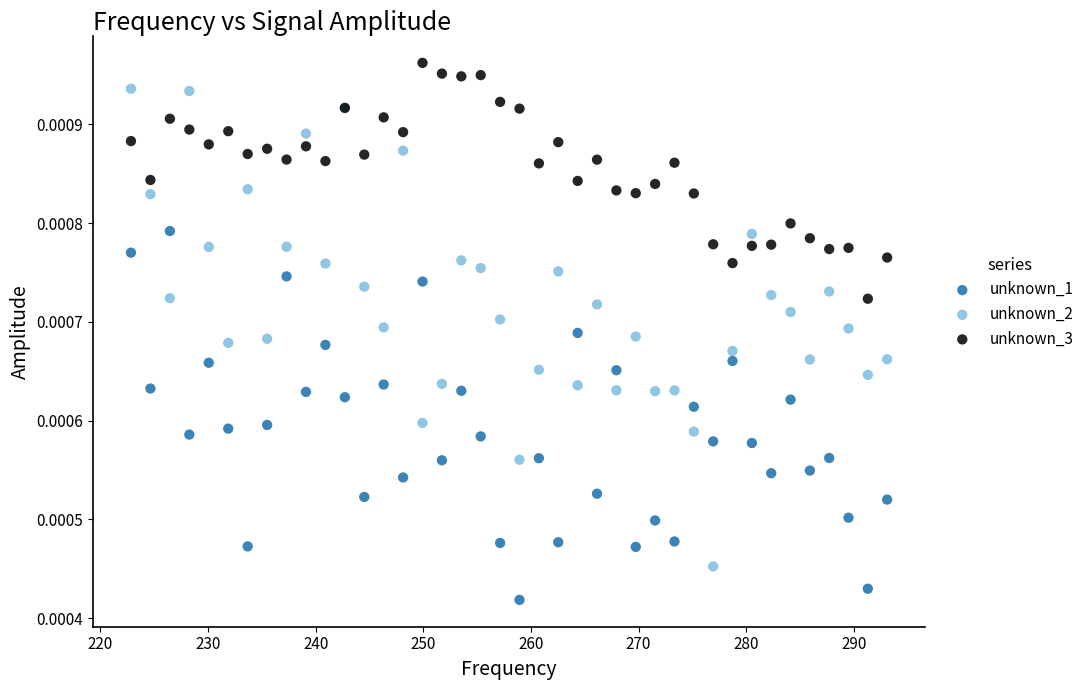

Which series has the widest spread of Y values?

unknown_2